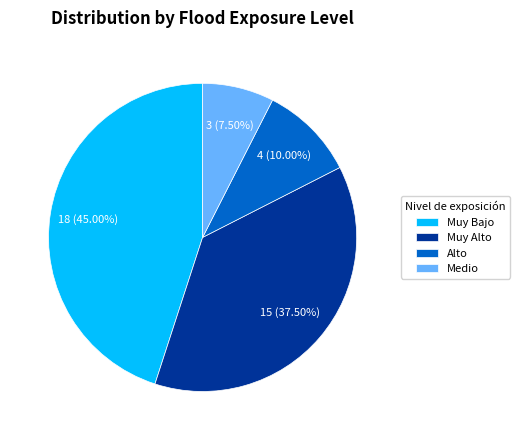

Combined, what portion of the pie is Muy Bajo and Alto?

55.0%